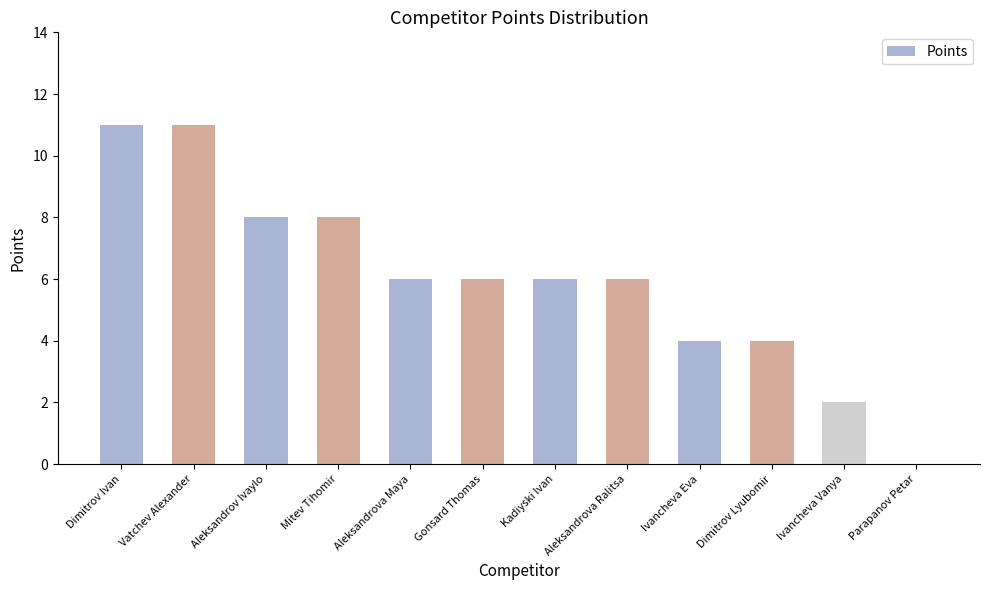

Reading left to right, extract all data points from this chart.

Dimitrov Ivan=11	Vatchev Alexander=11	Aleksandrov Ivaylo=8	Mitev Tihomir=8	Aleksandrova Maya=6	Gonsard Thomas=6	Kadiyski Ivan=6	Aleksandrova Ralitsa=6	Ivancheva Eva=4	Dimitrov Lyubomir=4	Ivancheva Vanya=2	Parapanov Petar=0